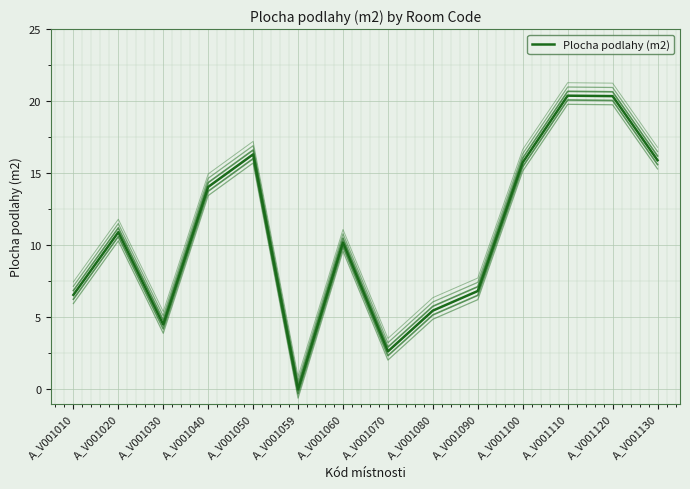

Reading left to right, list all the values displayed in this chart.

6.6	10.9	4.5	14.1	16.3	0.0	10.2	2.6	5.5	6.8	15.8	20.4	20.4	15.9